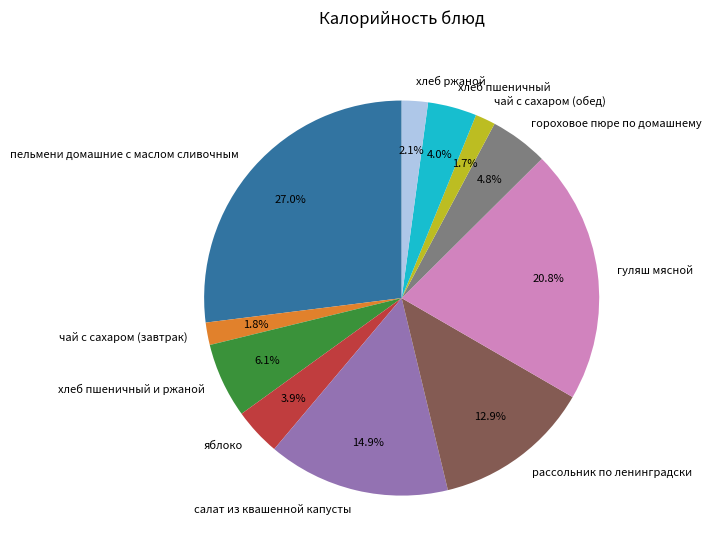

To the nearest percent, what is the combined percentage of чай с сахаром (завтрак) and гуляш мясной?

23%